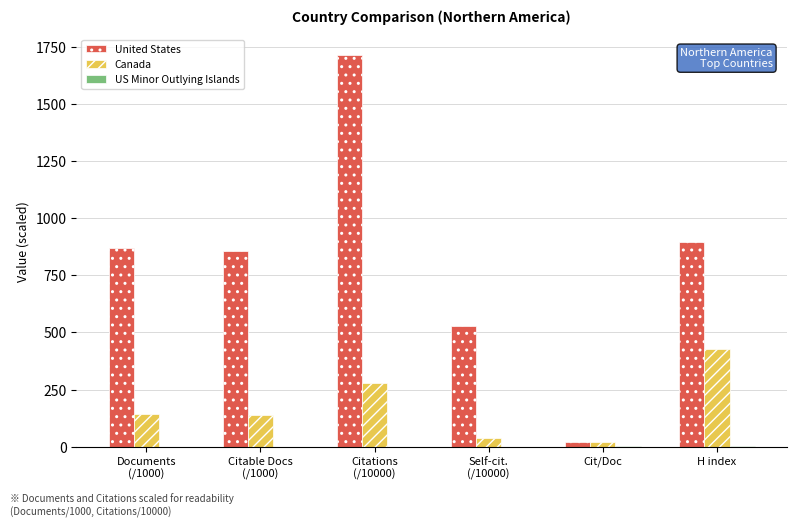

What is the sum of all United States values?

4885.8